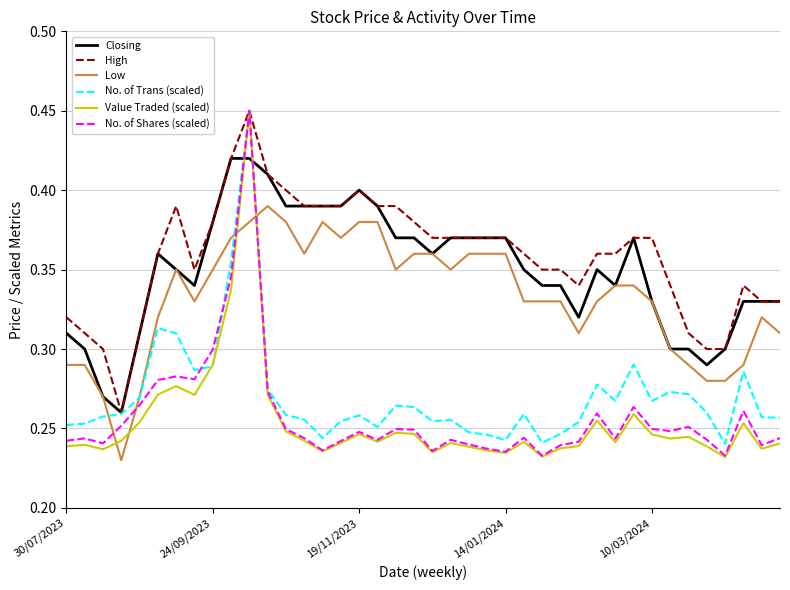

After their last crossing, which series has the higher values: Value Traded (scaled) or Low?

Low